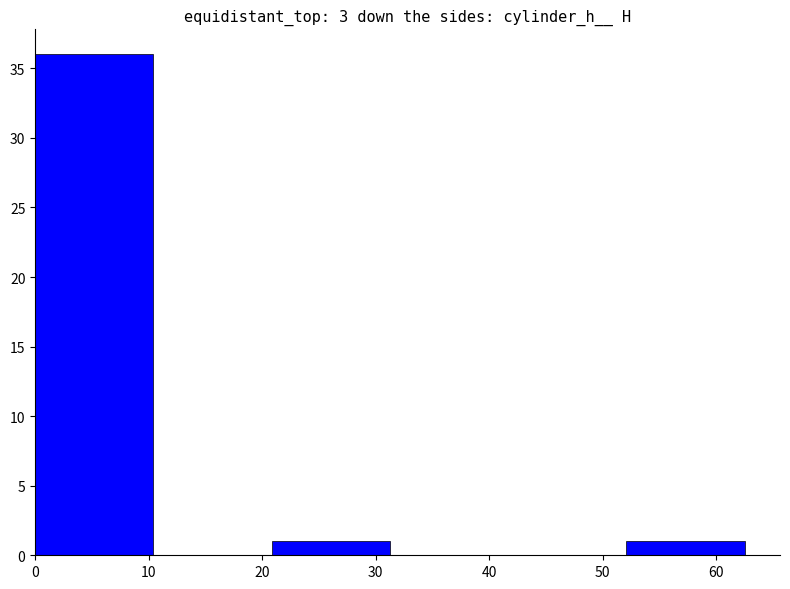

Reading left to right, list every bar in this chart as the range it spans on the x-axis followed by its height. Neither the bar edges nor the heights are printed on the chart, so give them approximately, as read against the axes.

0 to 10: 36
10 to 21: 0
21 to 31: 1
31 to 42: 0
42 to 52: 0
52 to 63: 1